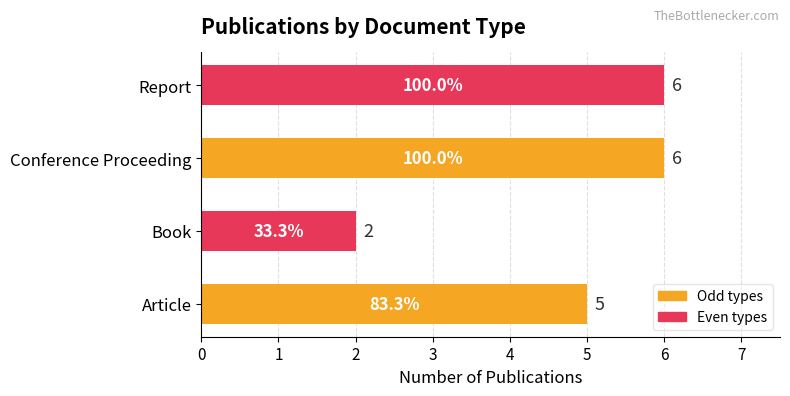

What is the greatest value displayed?

6